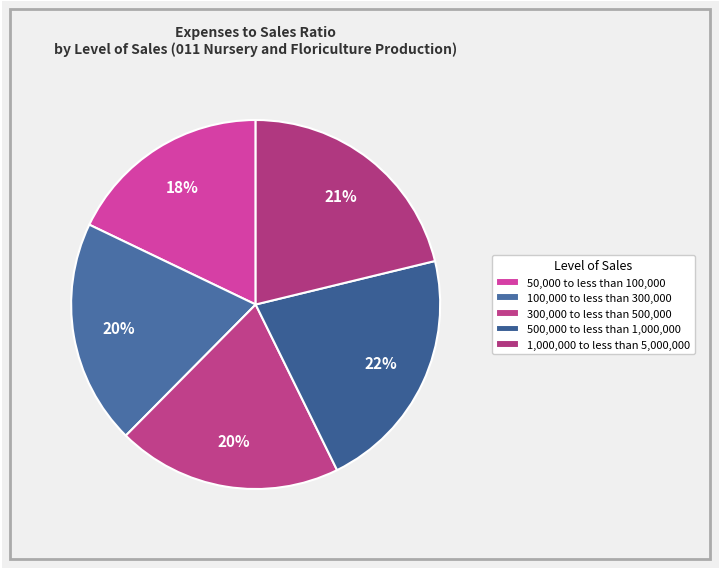

Count the number of slices in the pie.

5